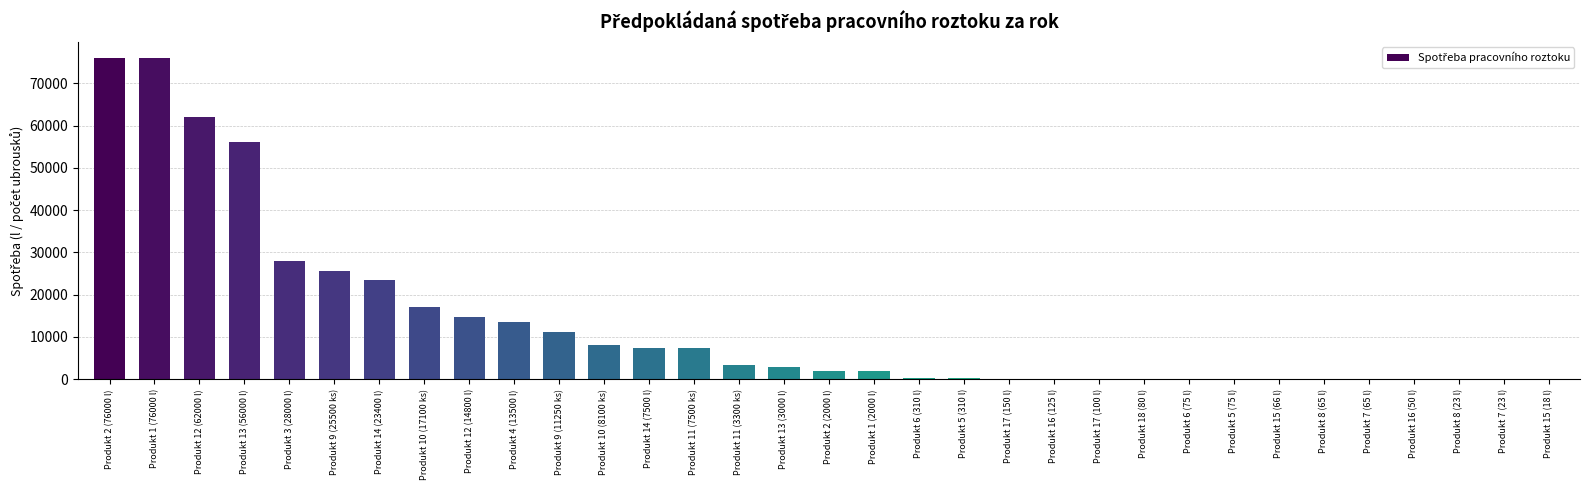

Where does the data first go above 2000?

Produkt 2 (76000 l)